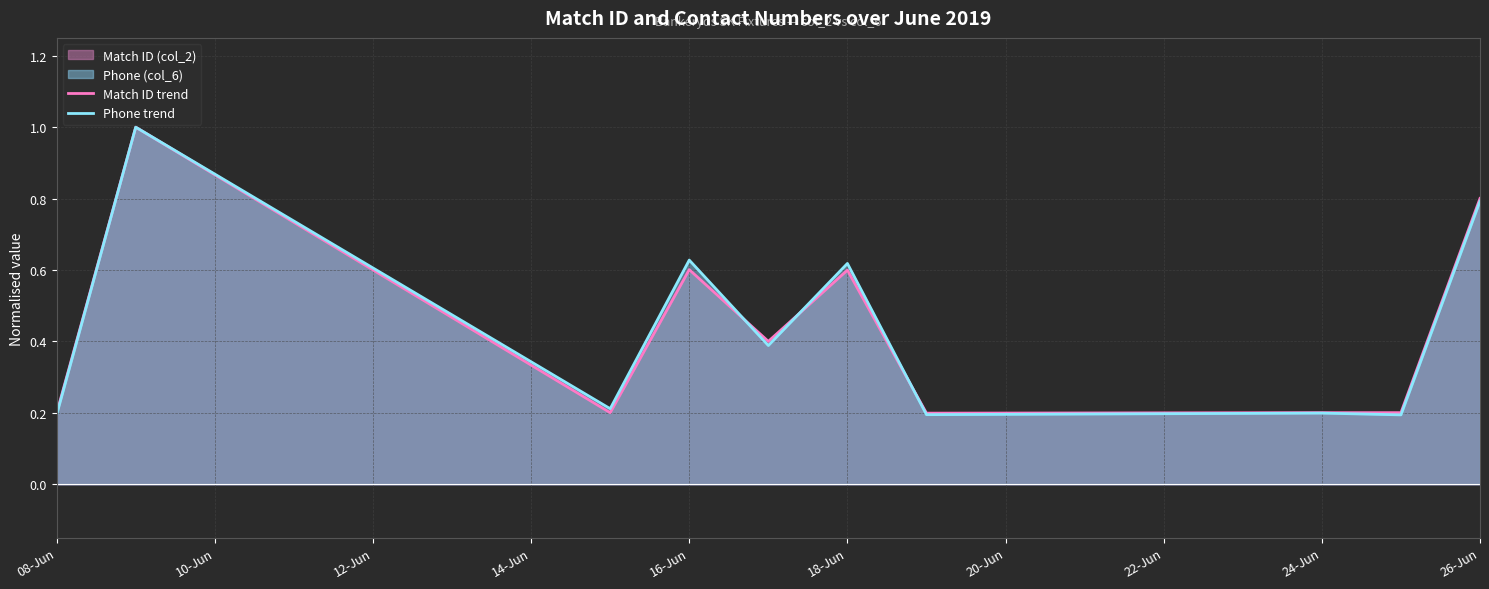

How many Match ID trend values are between 0 and 1?

10